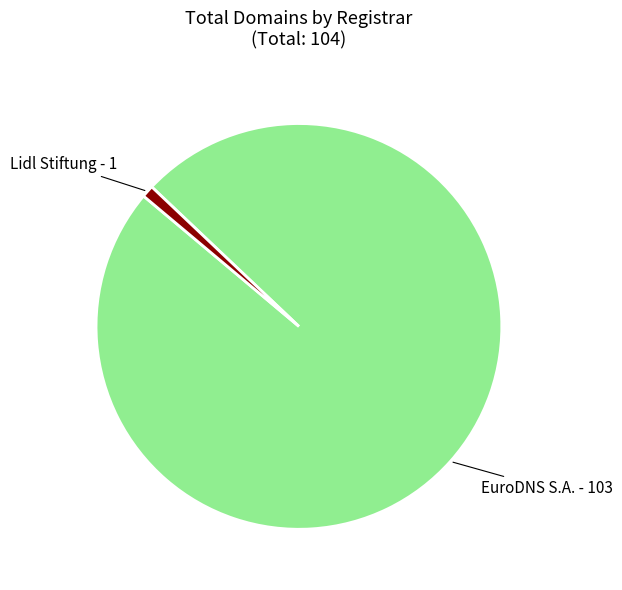

True or false: Lidl Stiftung accounts for 10% of the total.

False